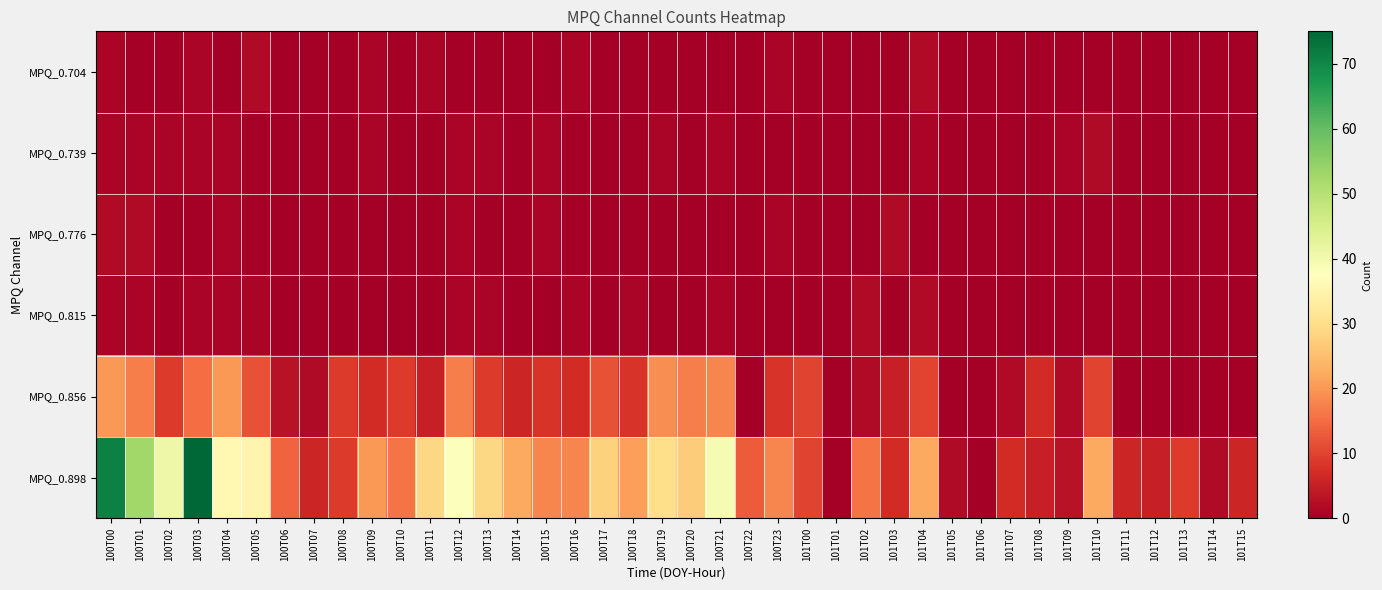

Which series has the largest total across all categories?

MPQ_0.898